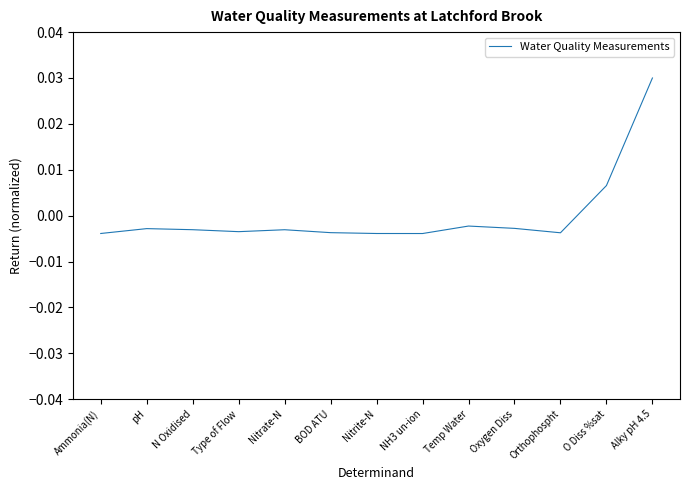

Where does the data first go above 0?

O Diss %sat